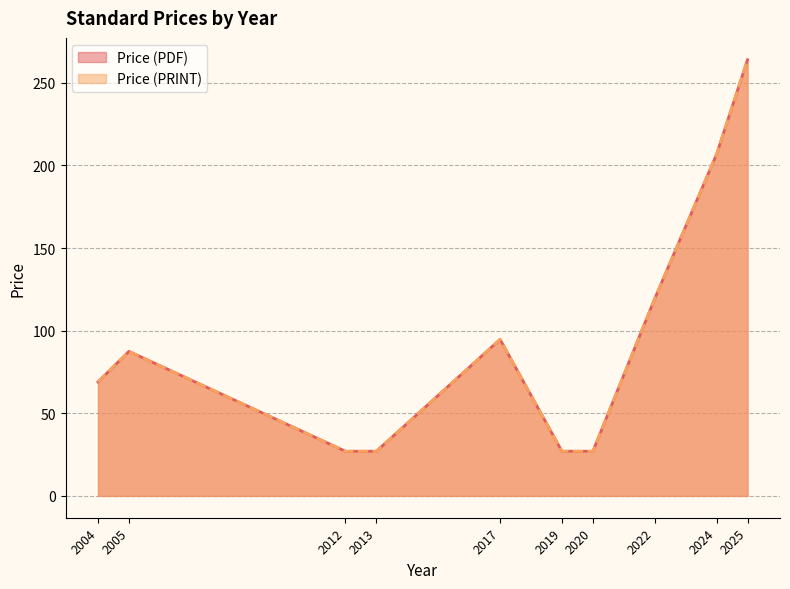

What are all the series names shown in the legend?

Price (PDF), Price (PRINT)